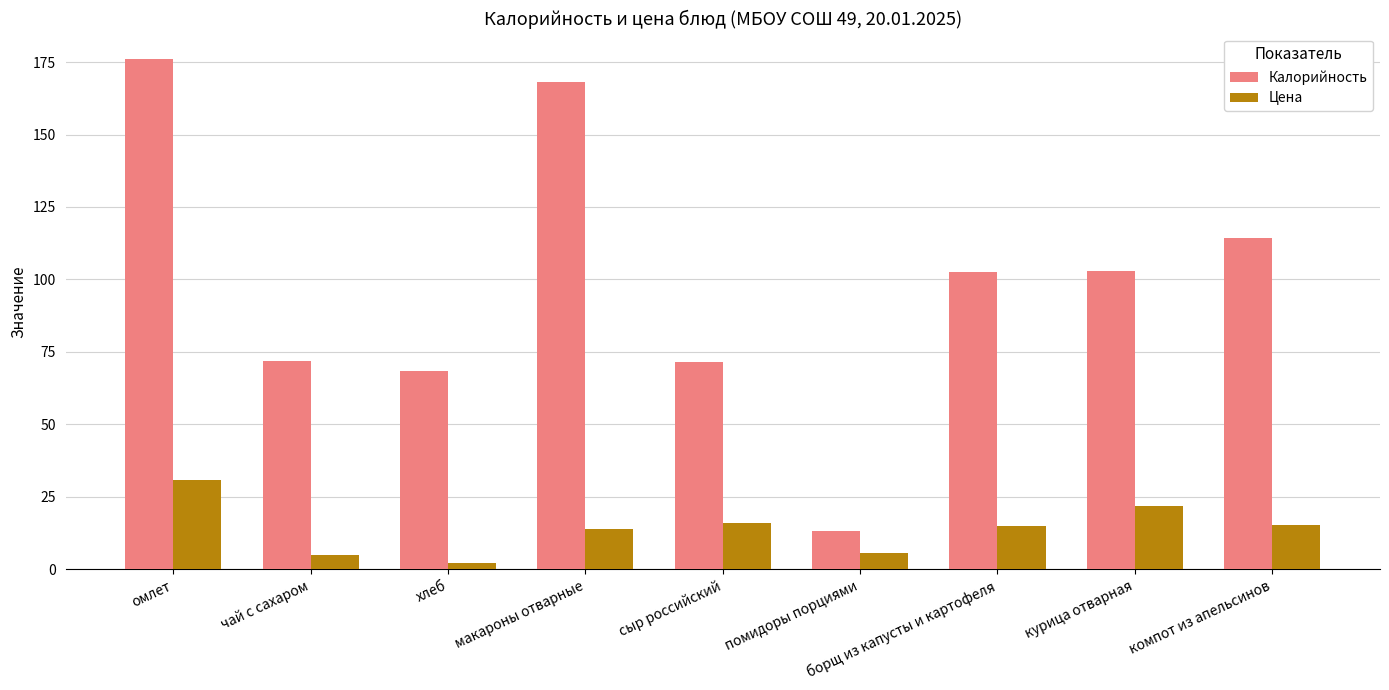

At how many categories does at least one series exceed 91?

5